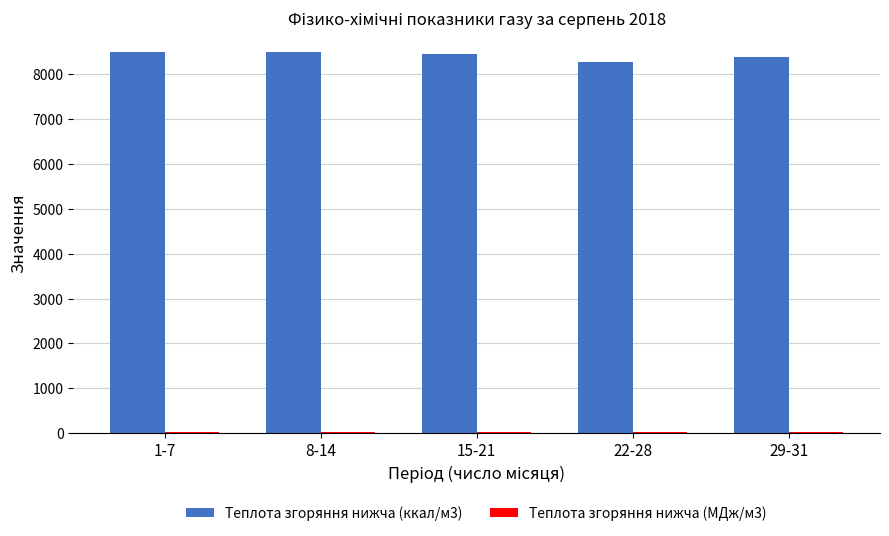

At how many categories does at least one series exceed 4690?

5